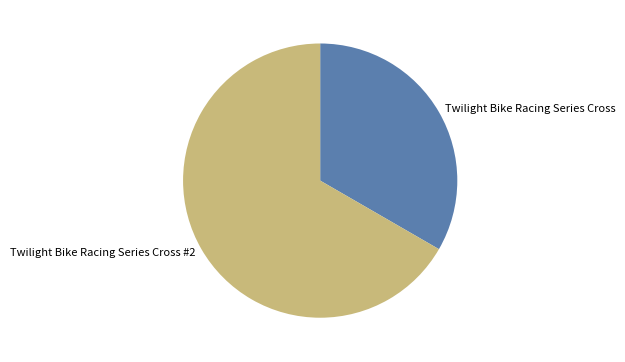

Combined, do Twilight Bike Racing Series Cross and Twilight Bike Racing Series Cross #2 account for over 50%?

Yes